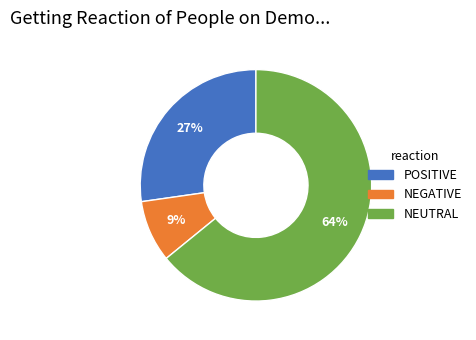

Does any single category account for the majority?

Yes